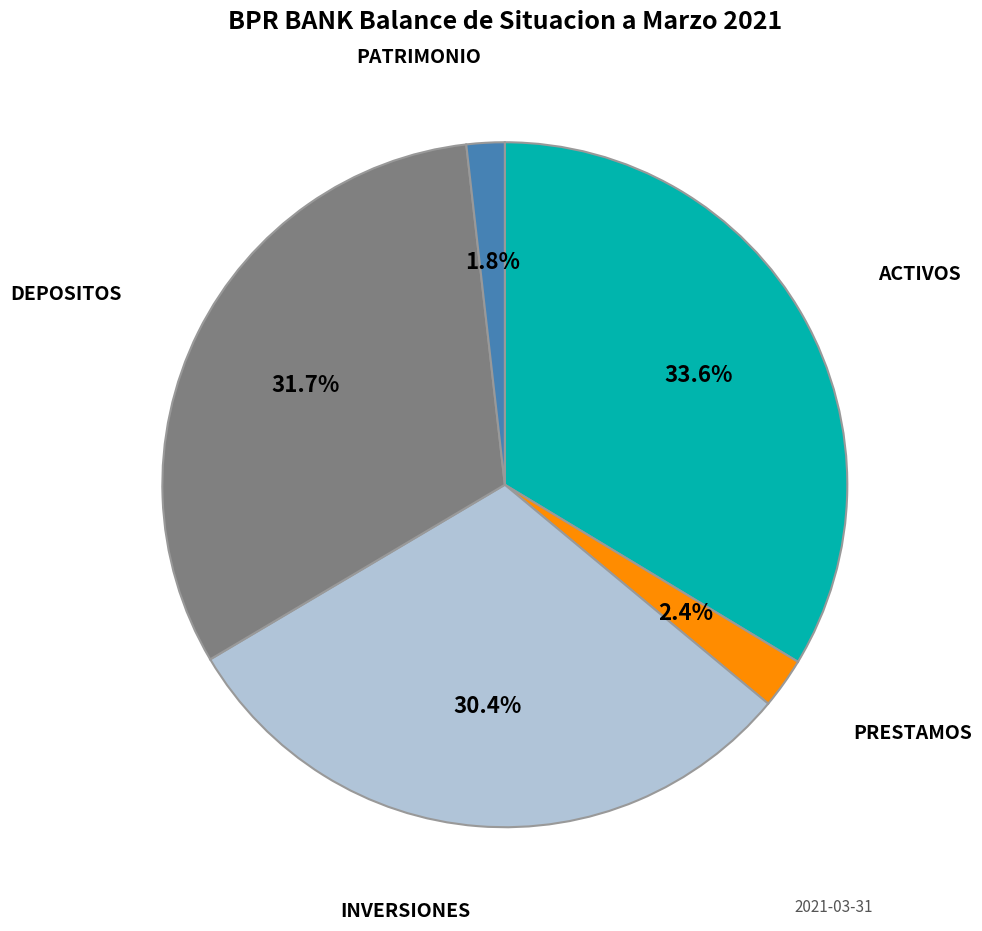

Does any single category account for the majority?

No